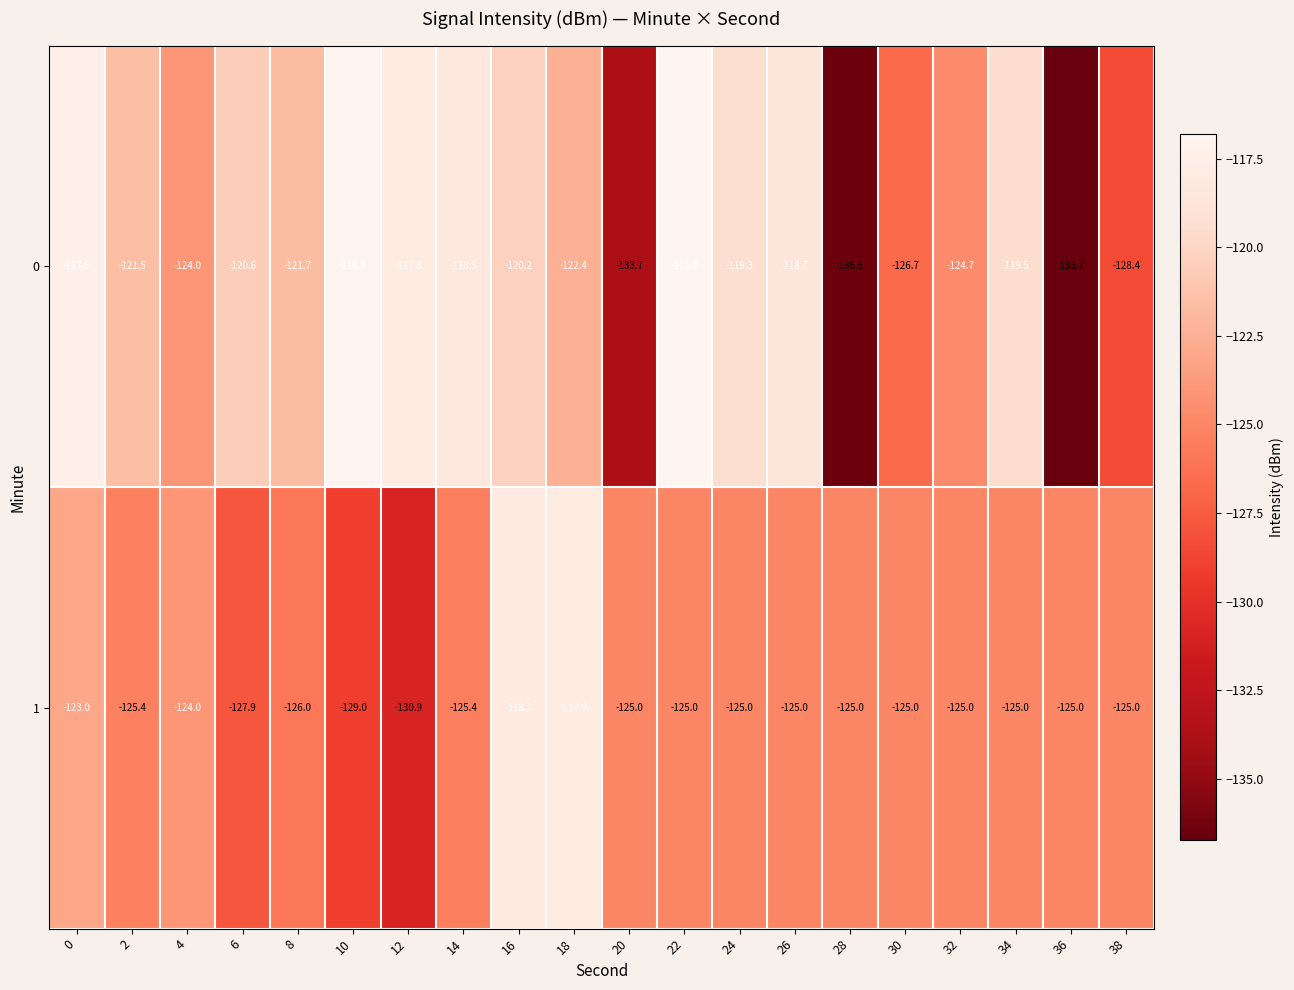

The 0 series shows -119.5 at 34. True or false?

True